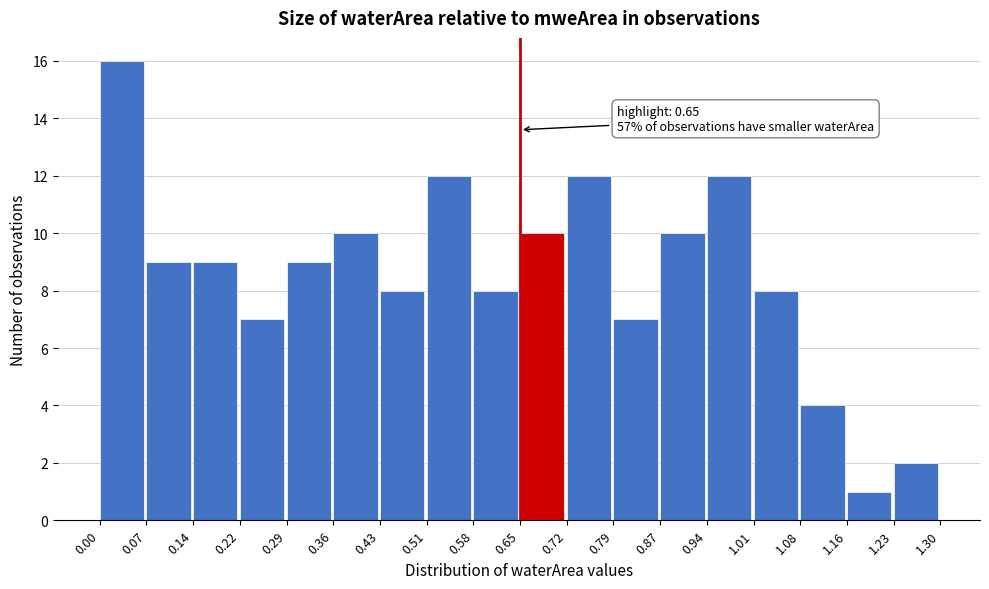

Over which range of the x-axis is the bar tallest?

0.00 to 0.07